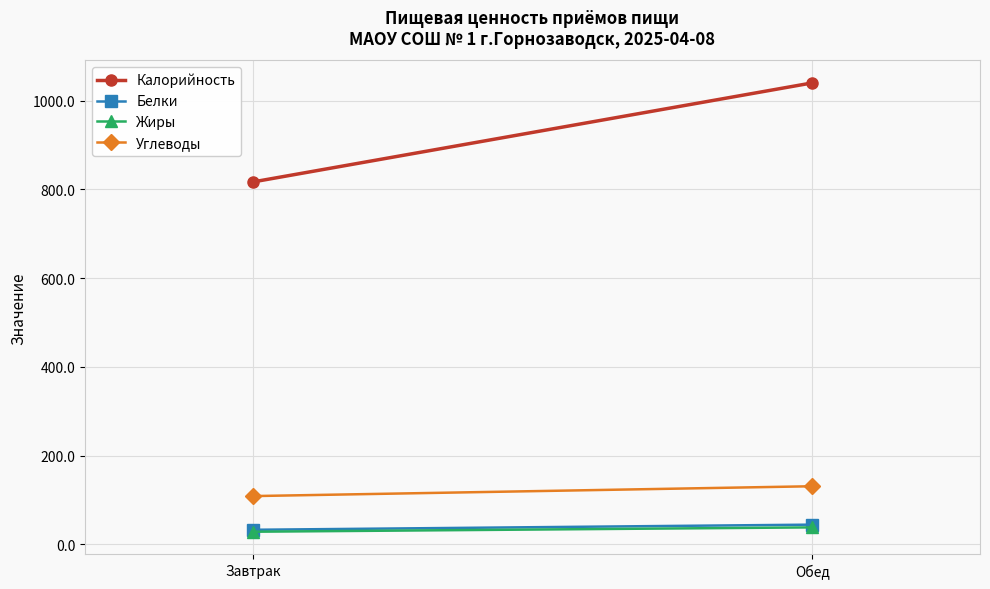

Reading right to left, transcribe all the data shown in this chart.

Калорийность: Обед=1040.3	Завтрак=816.9
Белки: Обед=44.1	Завтрак=32.5
Жиры: Обед=37.9	Завтрак=28.1
Углеводы: Обед=130.7	Завтрак=108.5